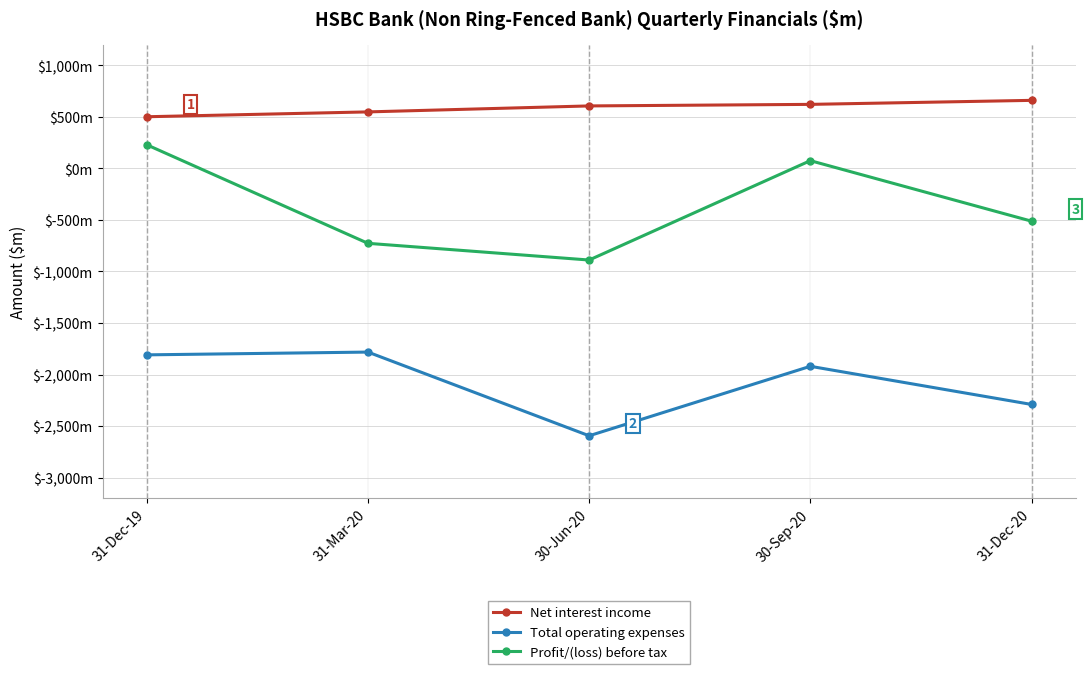

Rank the categories by Profit/(loss) before tax value from highest to lowest.

31-Dec-19, 30-Sep-20, 31-Dec-20, 31-Mar-20, 30-Jun-20